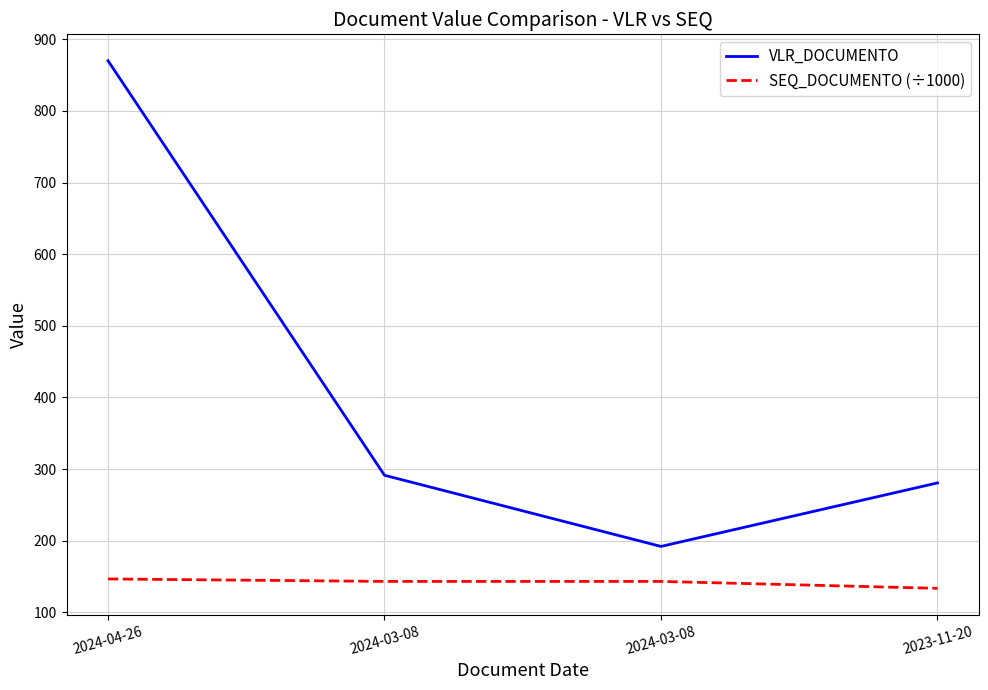

Between 2024-04-26 and 2024-03-08, which series saw the biggest shift?

VLR_DOCUMENTO